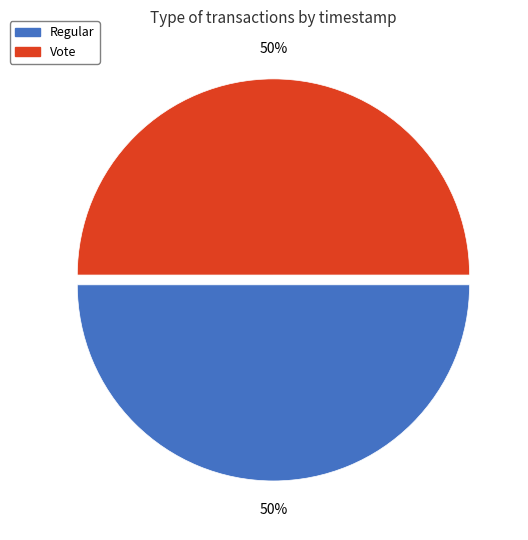

What is the ratio of the value at Vote to the value at Regular?

1.0